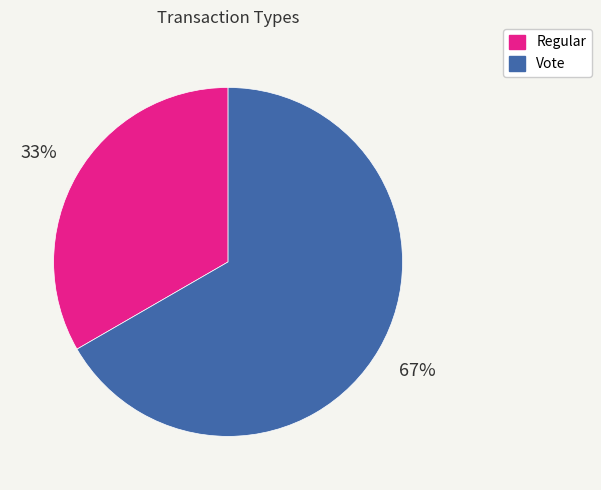

Is it true that Regular is 33% of the pie?

True